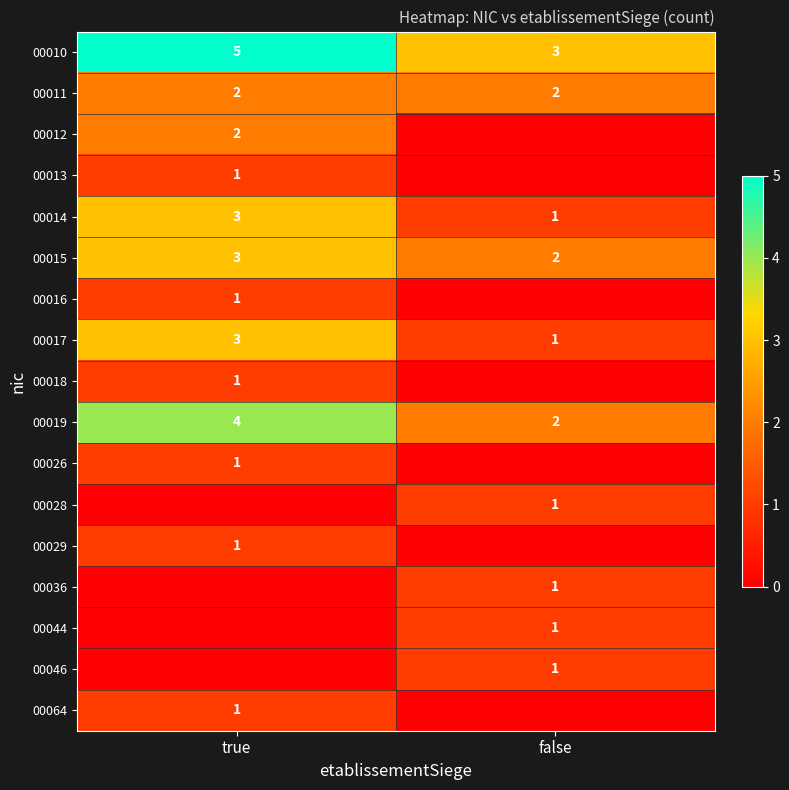

Which category has the highest value in the 00015 series?

true